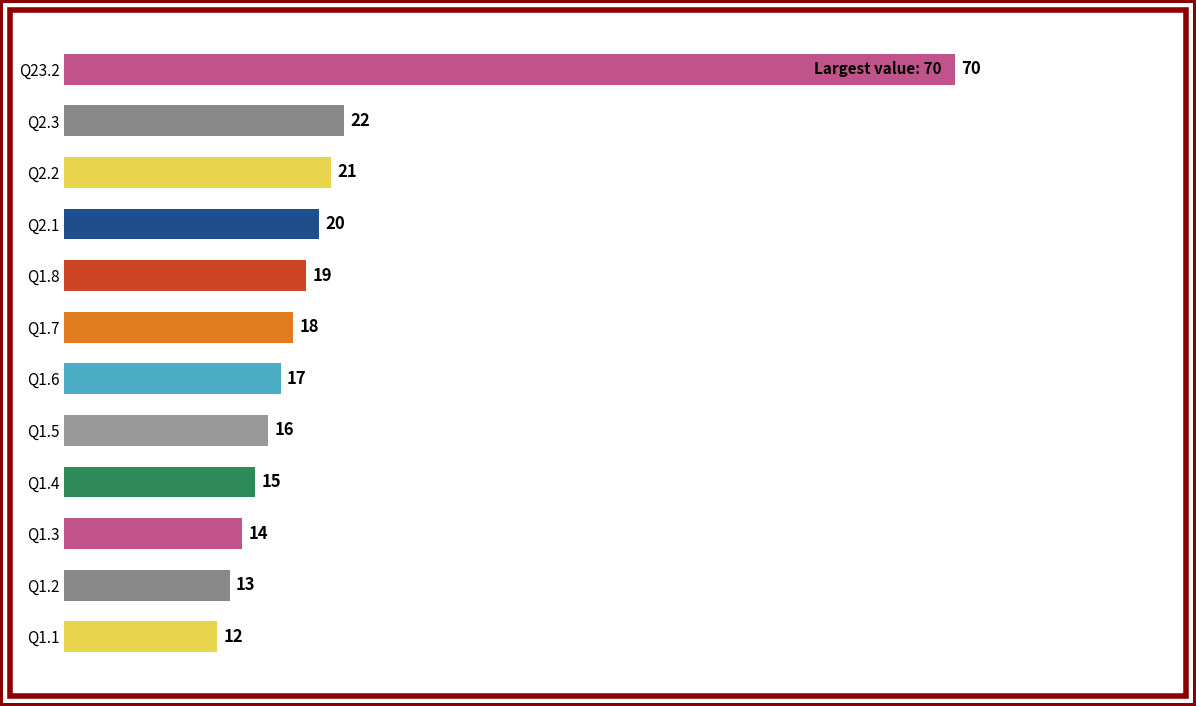

What is the label of the 4th bar from the right?

Q2.1